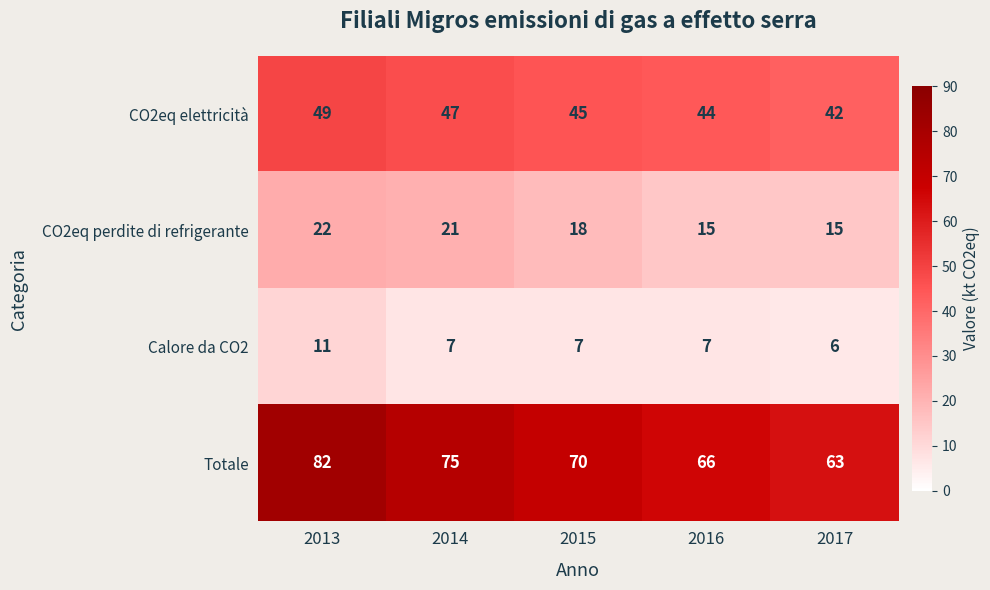

What is the difference between the second highest and second lowest values in the Totale series?

9